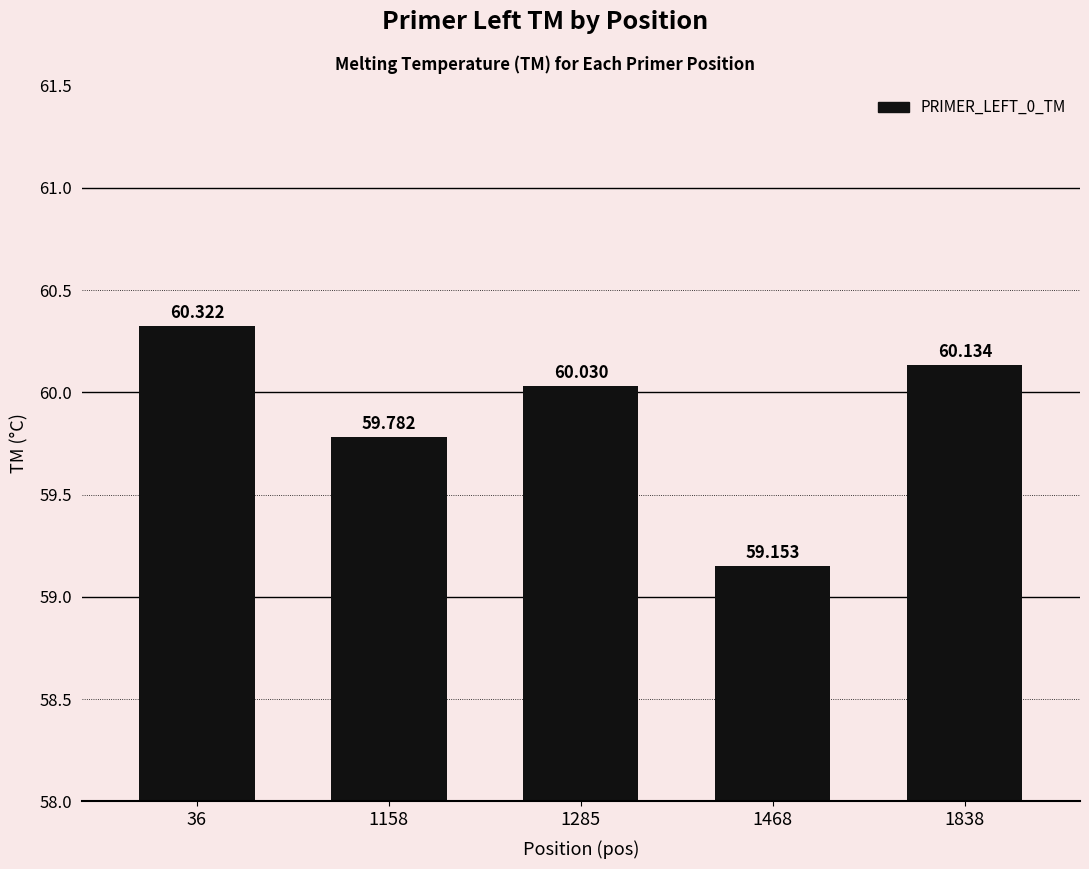

What is the difference between the second highest and minimum values?

1.0